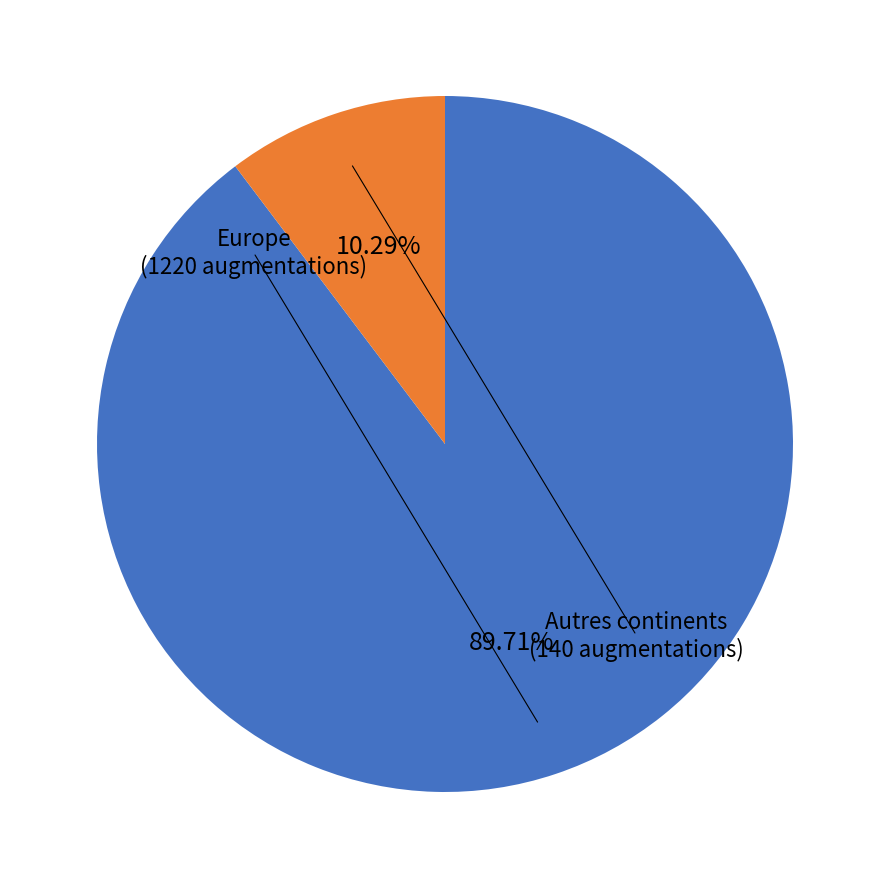

Is there a majority slice in this chart?

Yes